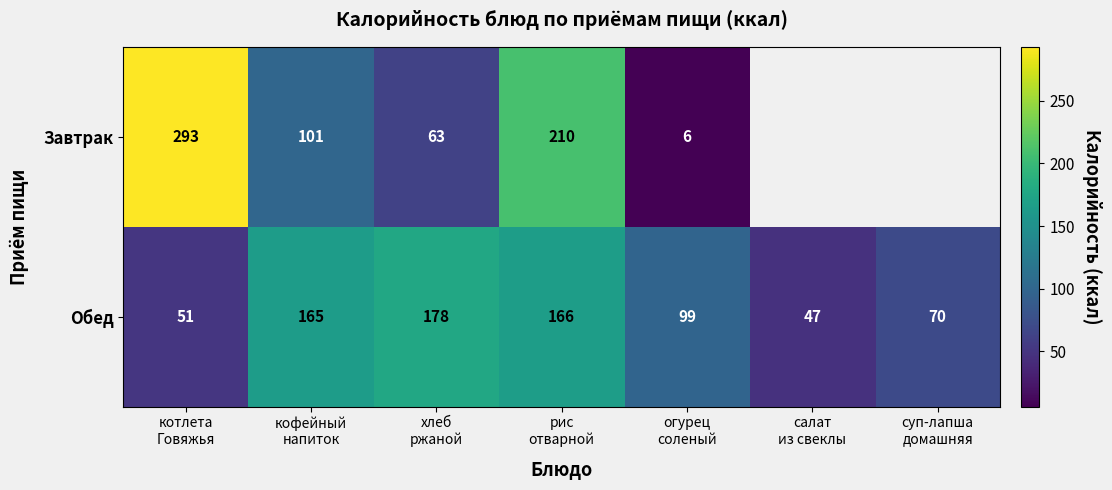

What is the maximum value for Обед?

178